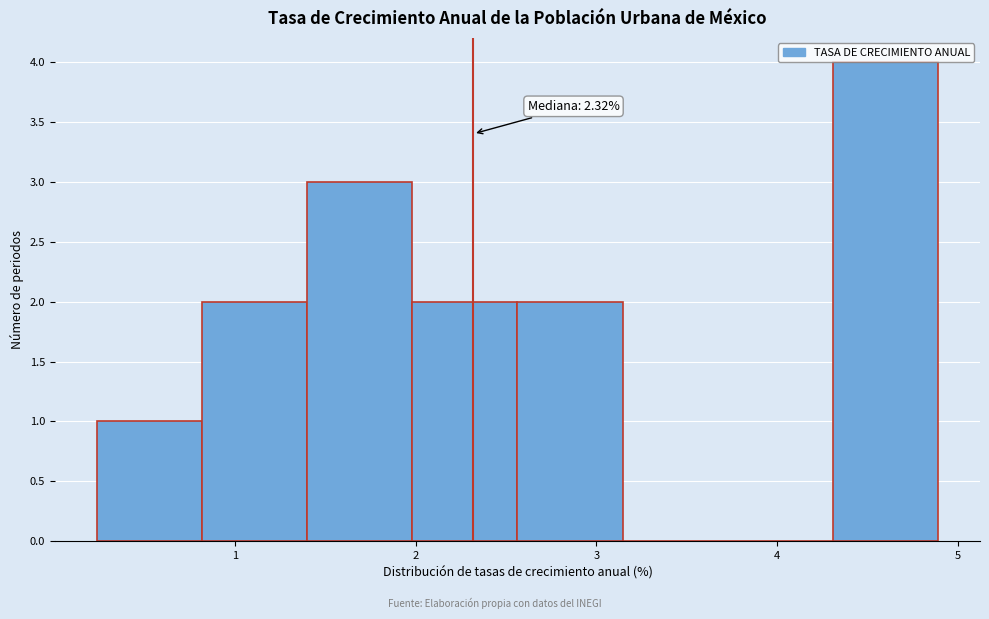

Over which range of the x-axis is the bar tallest?

4.3 to 4.9